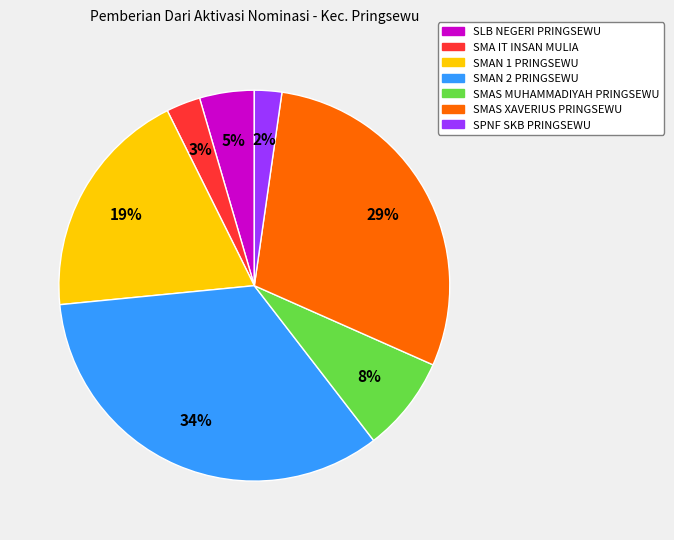

Is there a majority slice in this chart?

No